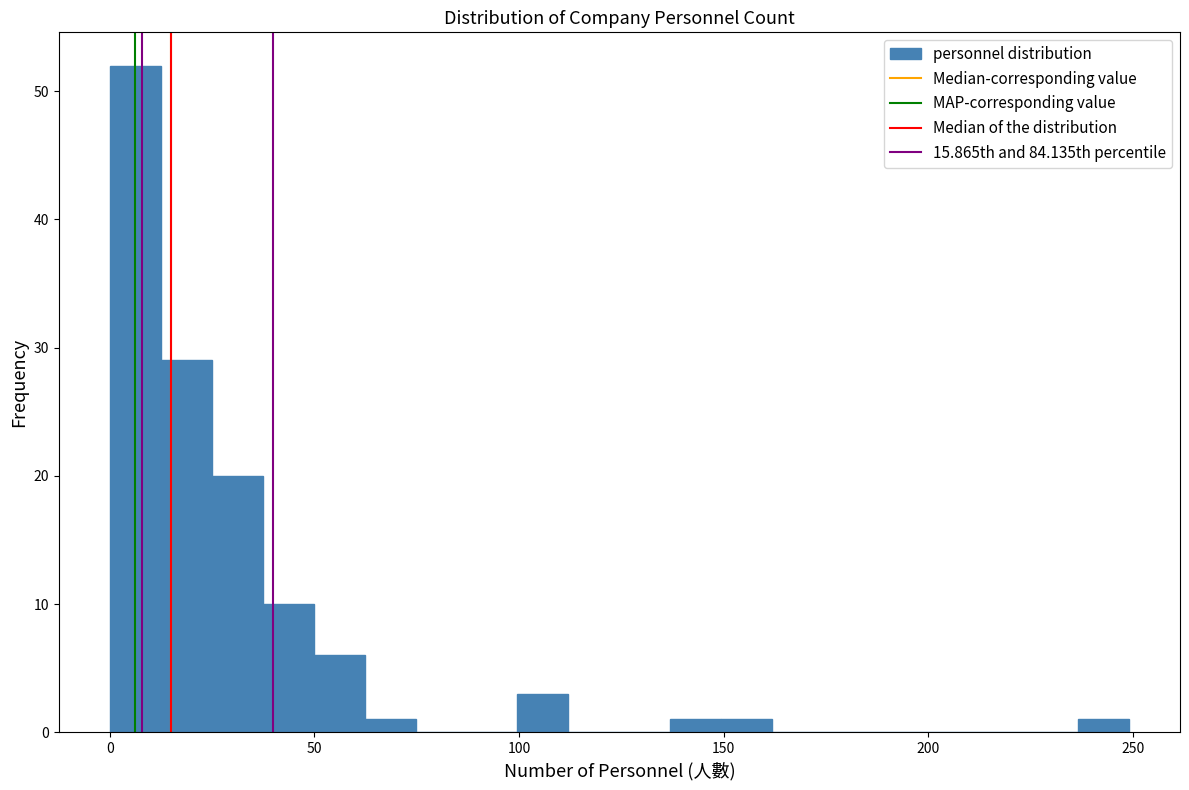

Read against the x-axis, roughly where is the centre of the tallest bar?

5